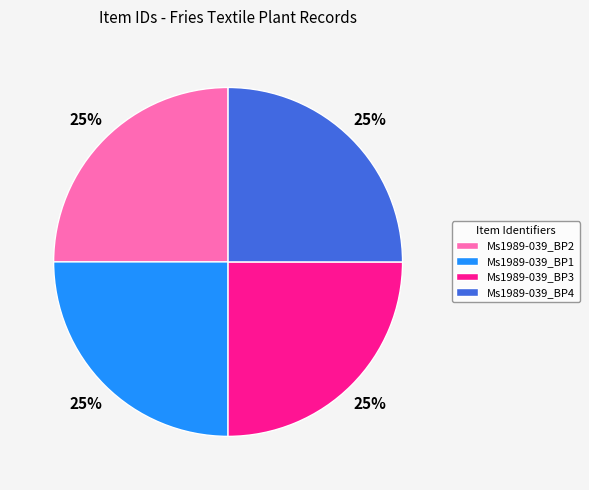

To the nearest percent, what percentage of the pie is Ms1989-039_BP2?

25%